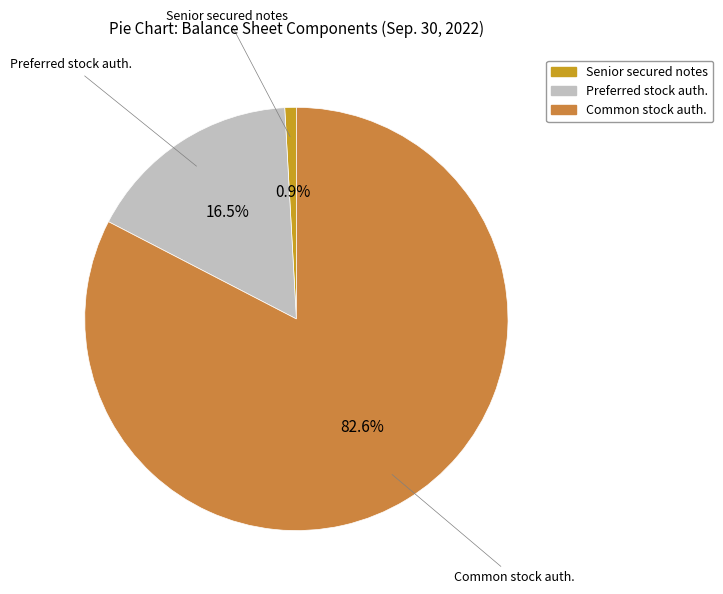

Which slice is the largest?

Common stock auth.